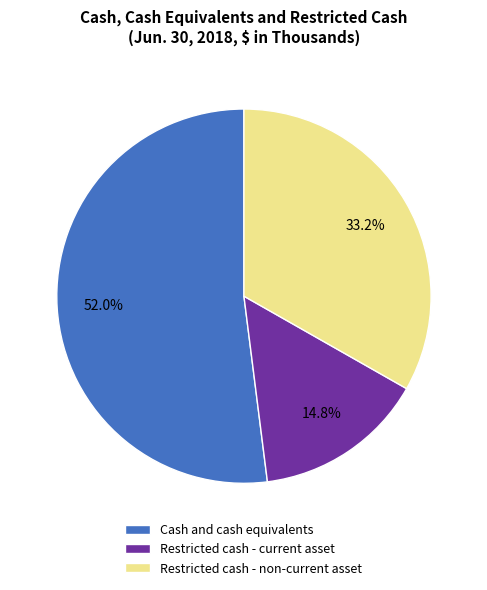

The Restricted cash - current asset slice represents 25% of the pie. True or false?

False